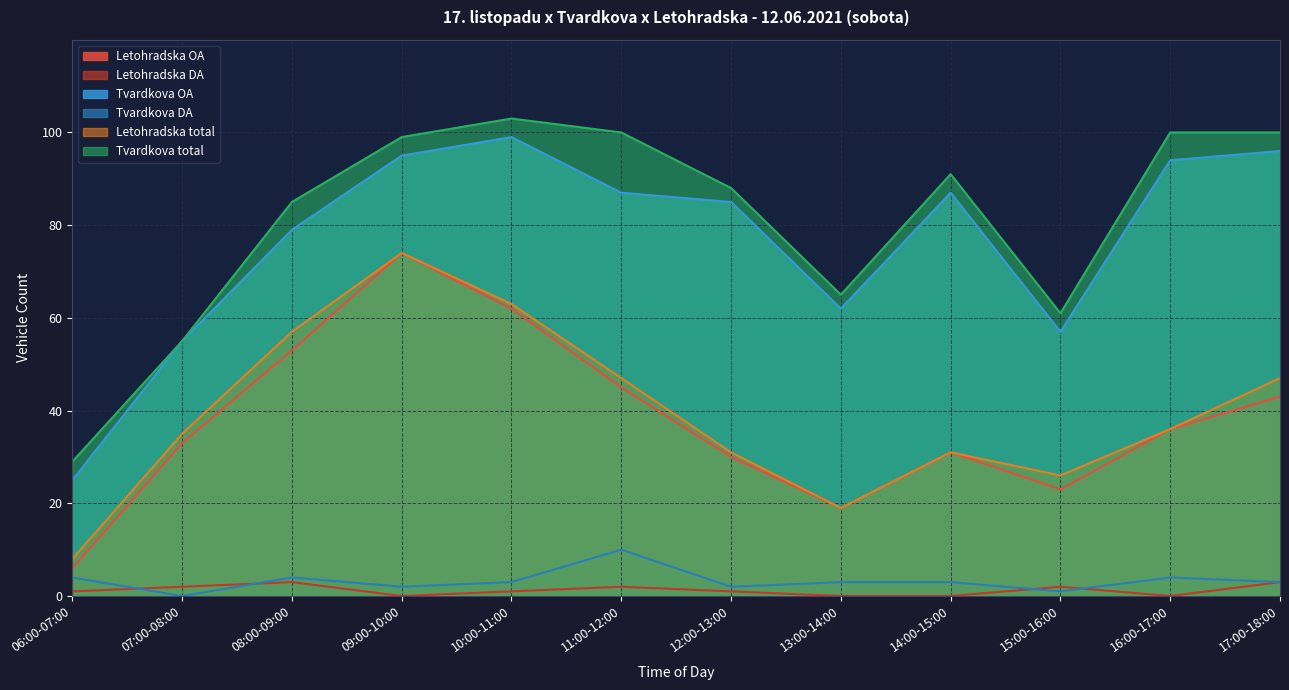

Count the number of categories in the chart.

12